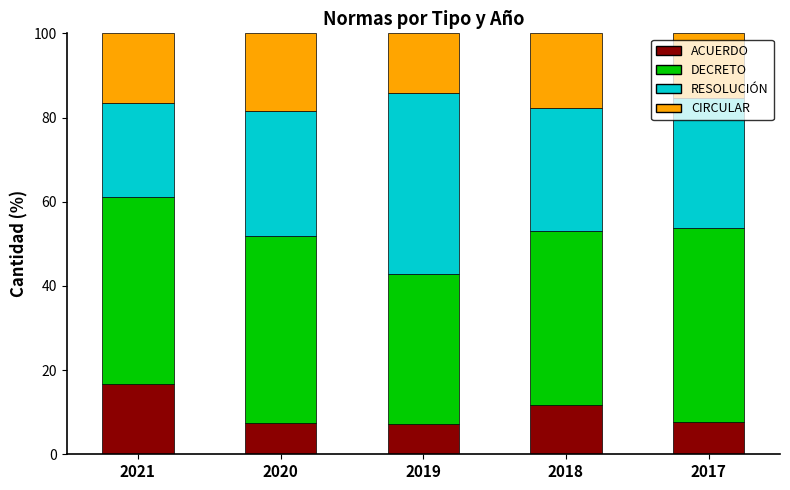

What is the total value across all series at 2021?

100.0